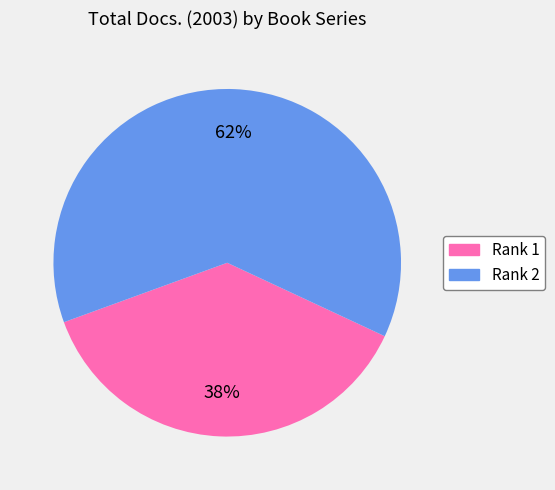

Do Rank 1 and Rank 2 together represent more than half of the pie?

Yes